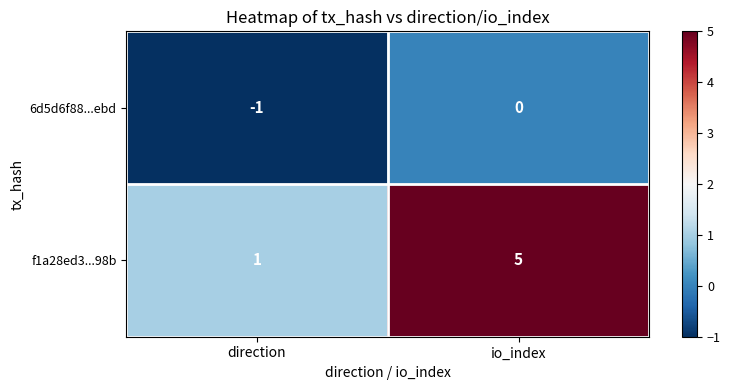

Reading right to left, transcribe all the data shown in this chart.

6d5d6f88...ebd: 0	-1
f1a28ed3...98b: 5	1